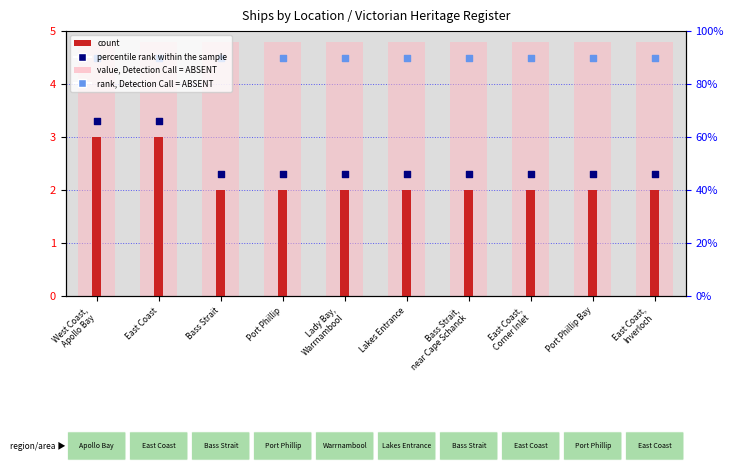

Is the value of count at Port Phillip greater than the value of value, Detection Call = ABSENT at Port Phillip Bay?

No